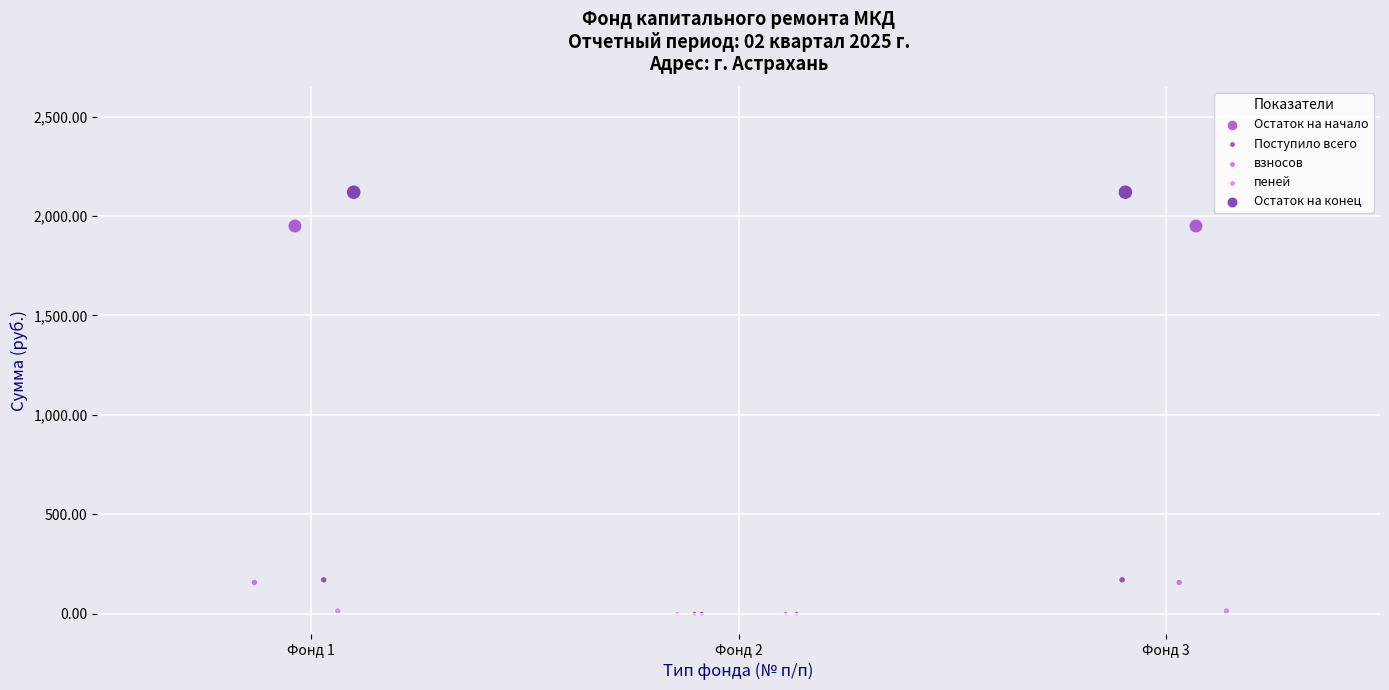

Which series reaches the maximum Y coordinate?

Остаток на конец